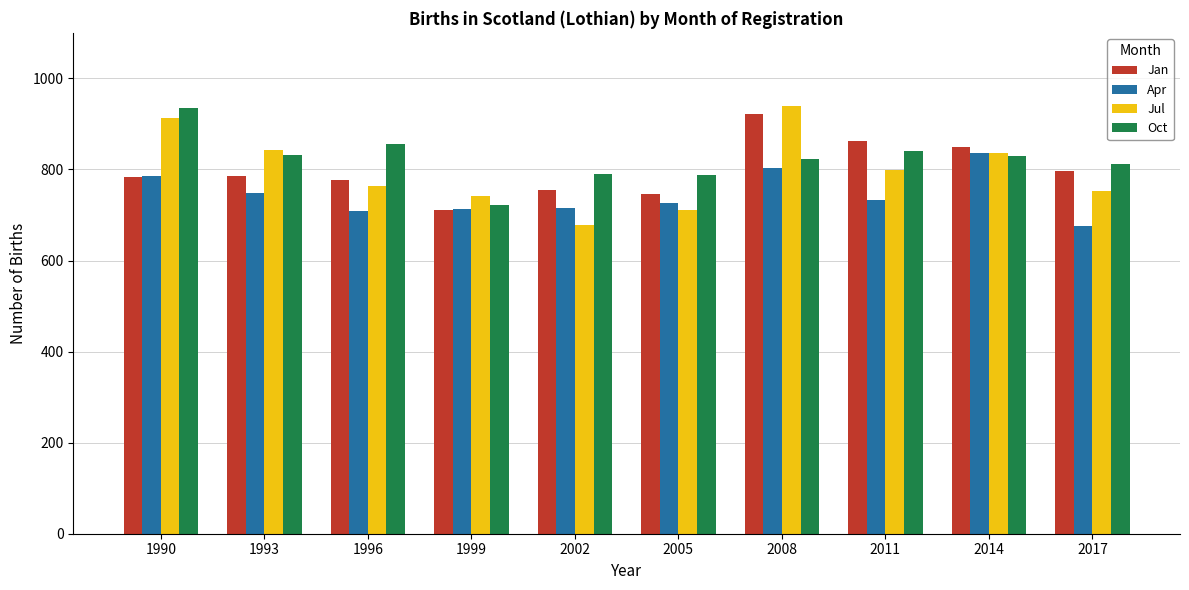

What is the average value of the Jul series?

798